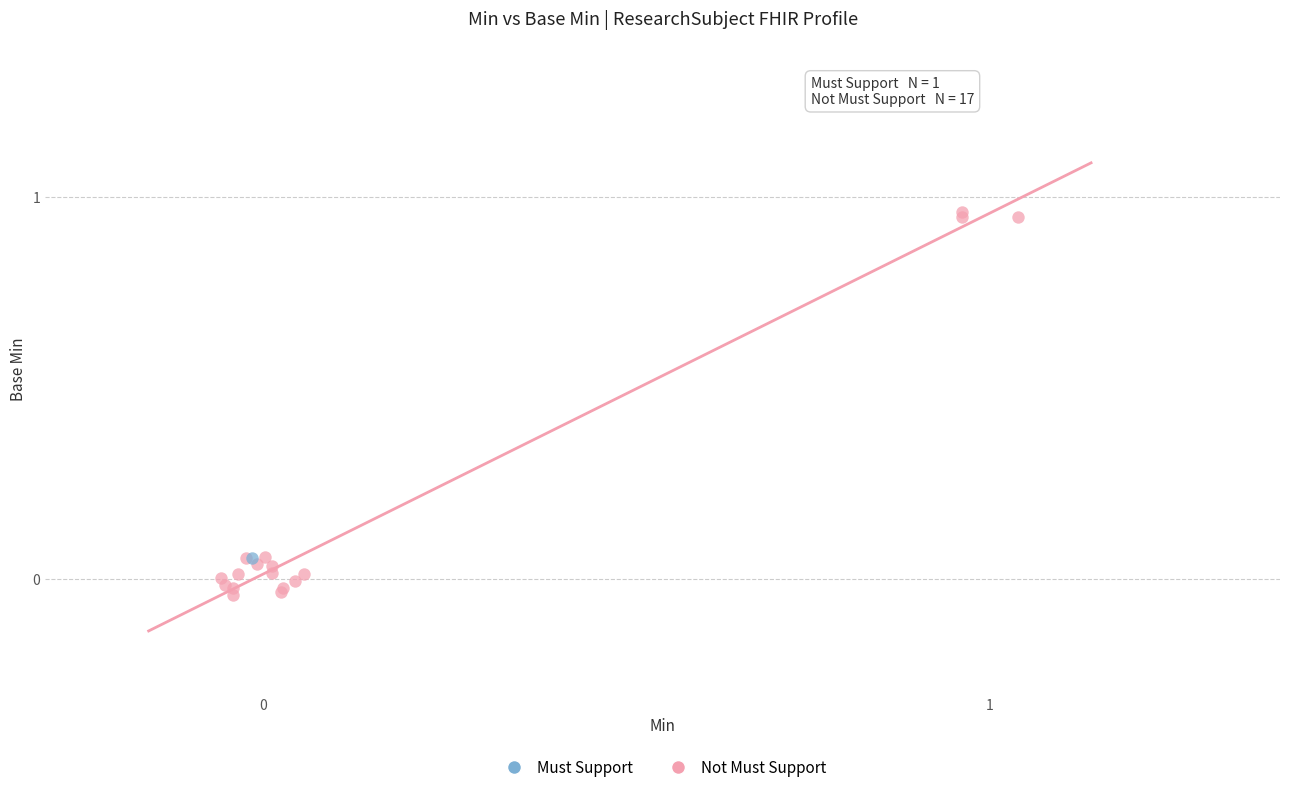

What are all the series names shown in the legend?

Must Support, Not Must Support